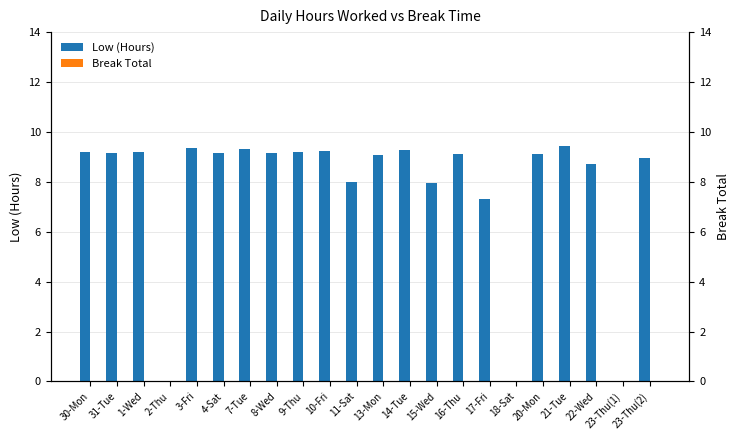

What are all the series names shown in the legend?

Low (Hours), Break Total